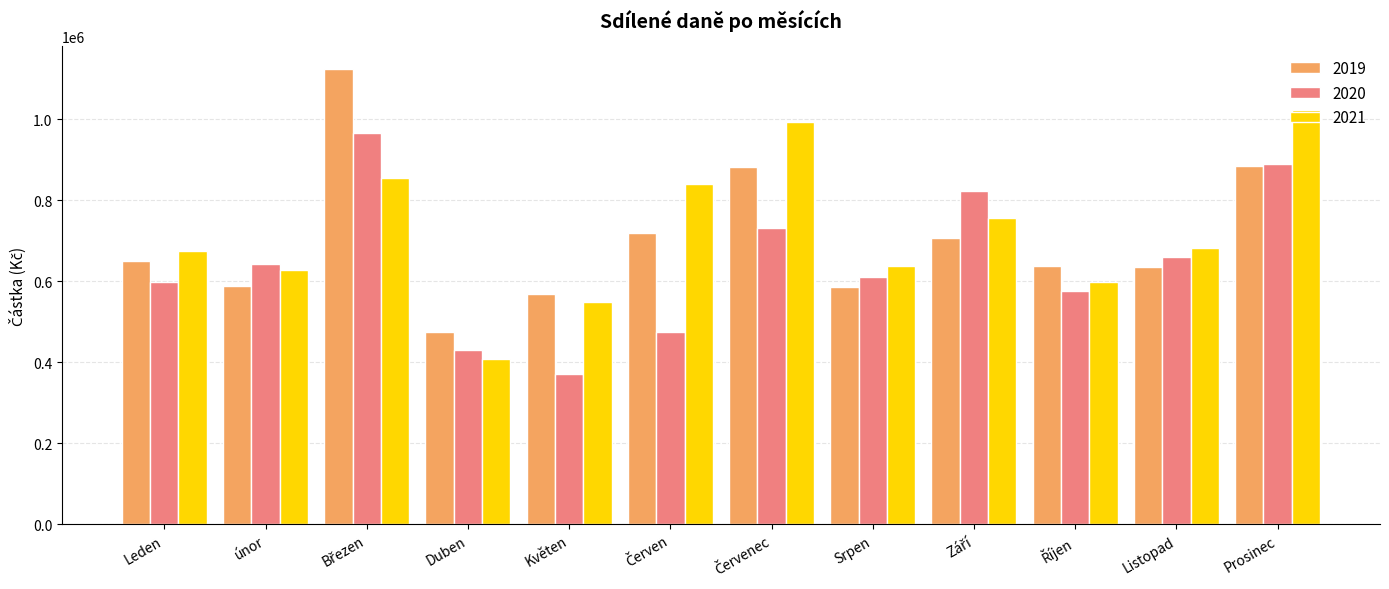

How many series are shown in this chart?

3